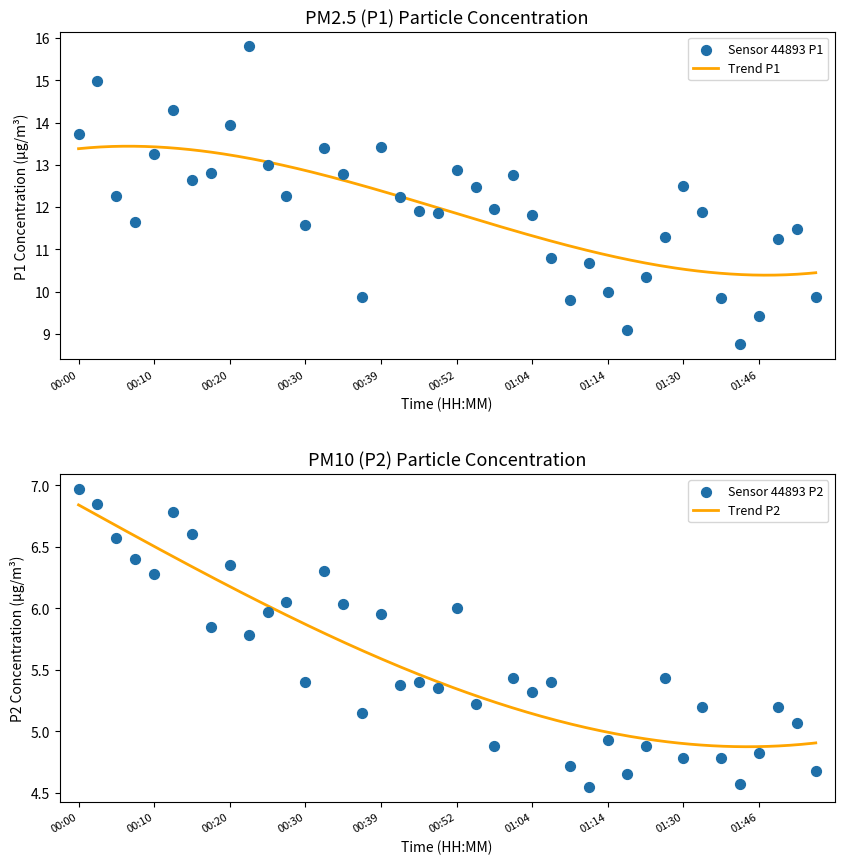

Is the value of P2 at 00:15 greater than the value of P1 at 00:10?

No